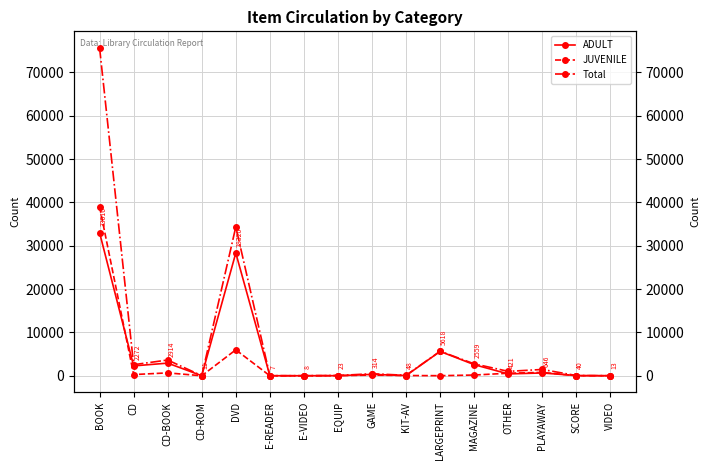

What is the value of the ADULT point at the 5th from the left?

28320